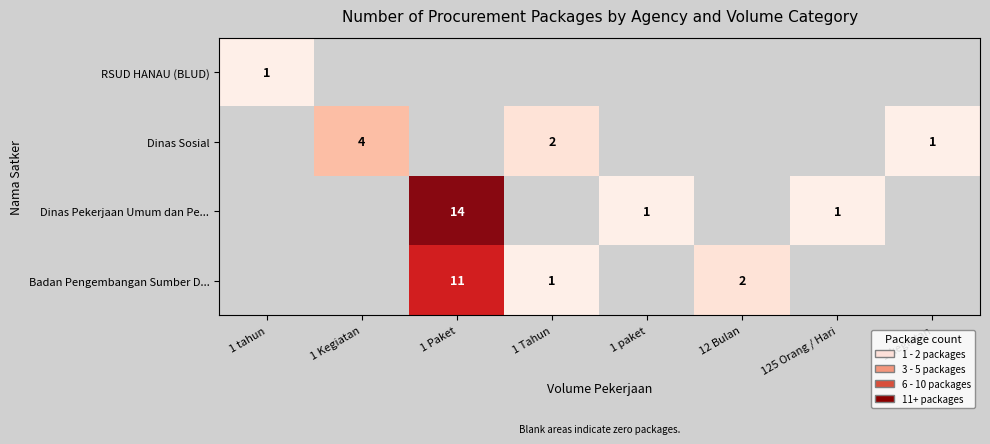

The value of Dinas Pekerjaan Umum dan Pe... at 1 paket is 1. True or false?

True